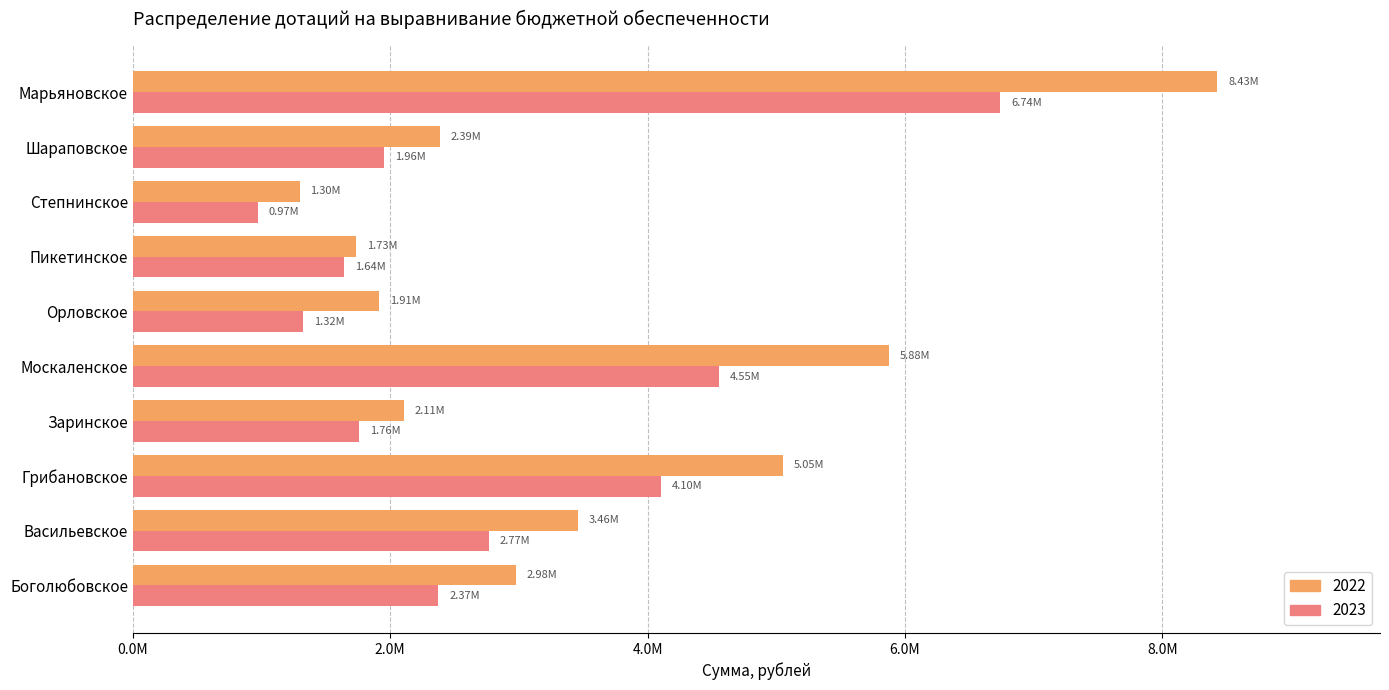

What is the value of the 2022 bar at the 8th from the left?

1296443.0